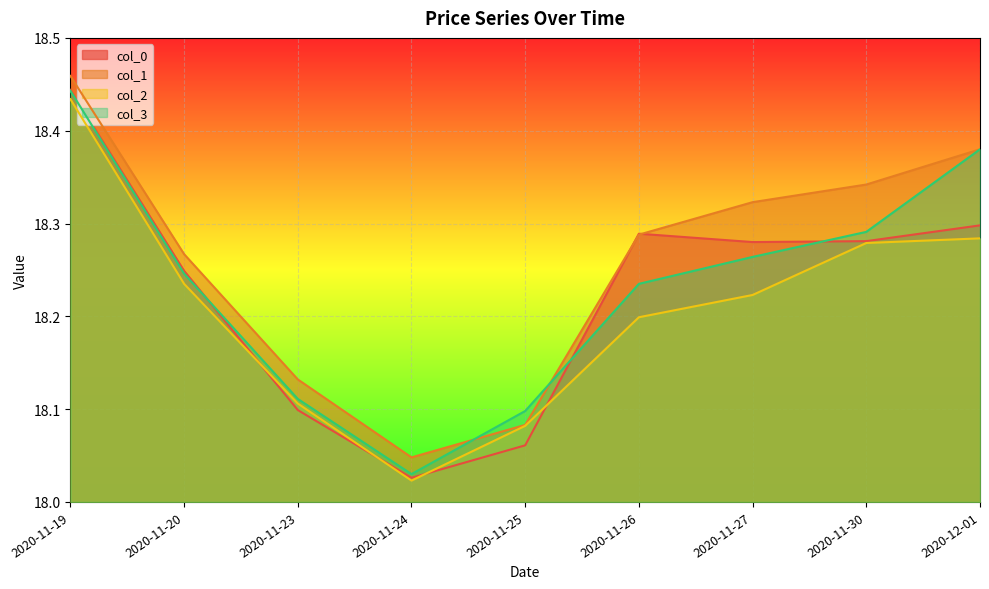

After their last crossing, which series has the higher values: col_3 or col_0?

col_3